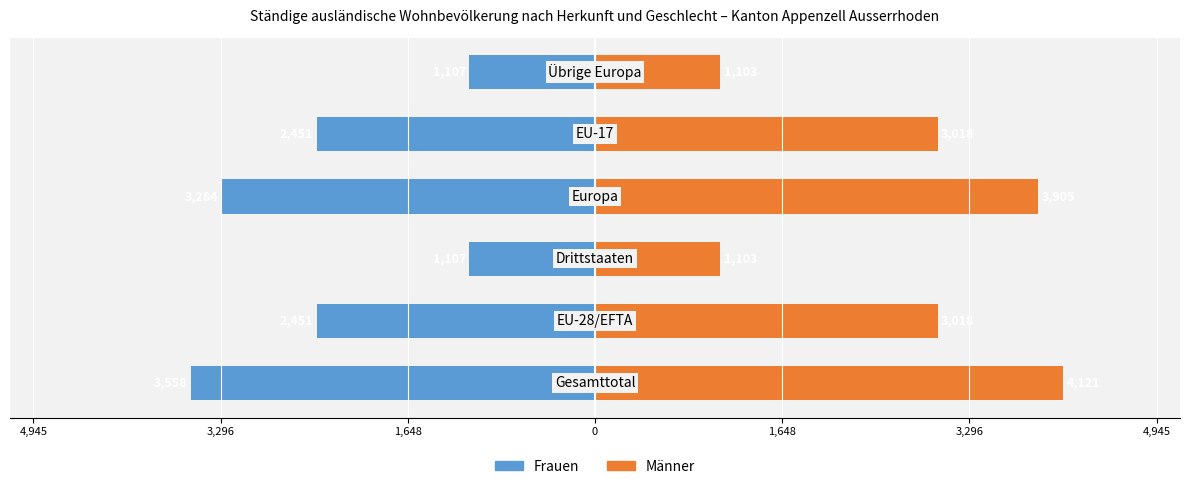

How many values in the Männer series exceed 3018?

2